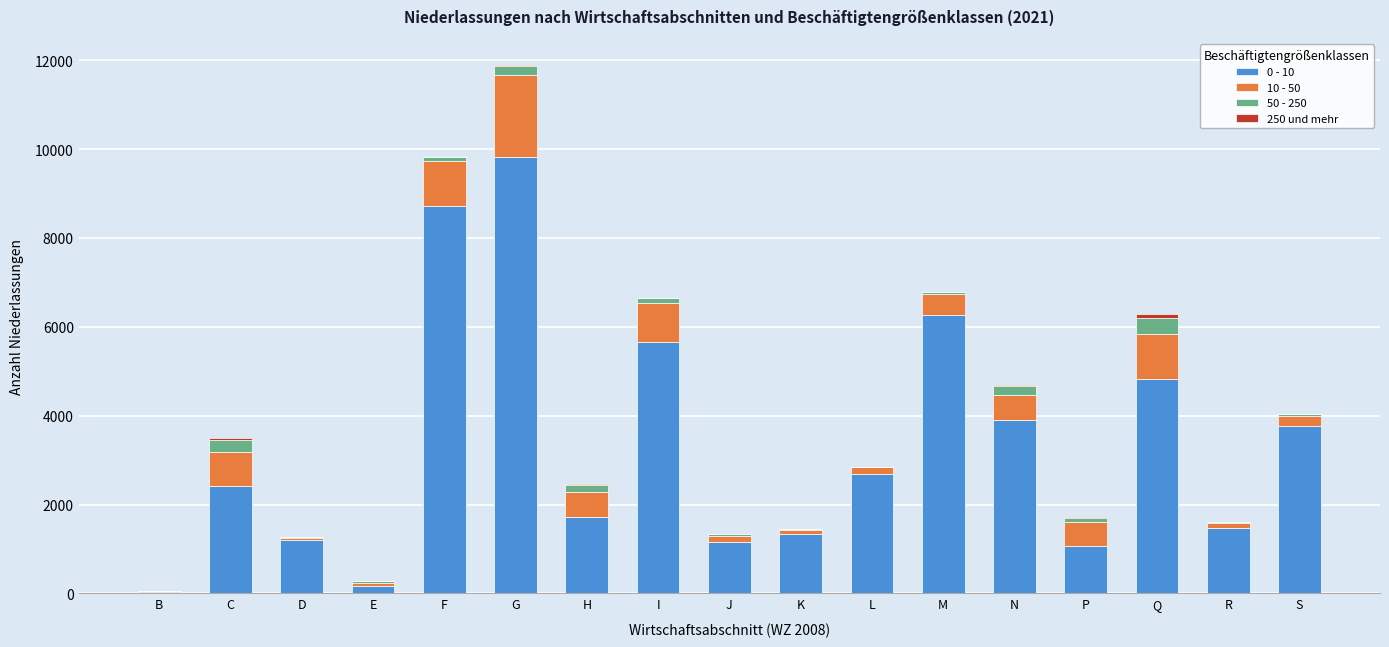

At which category is the sum across all series the highest?

G